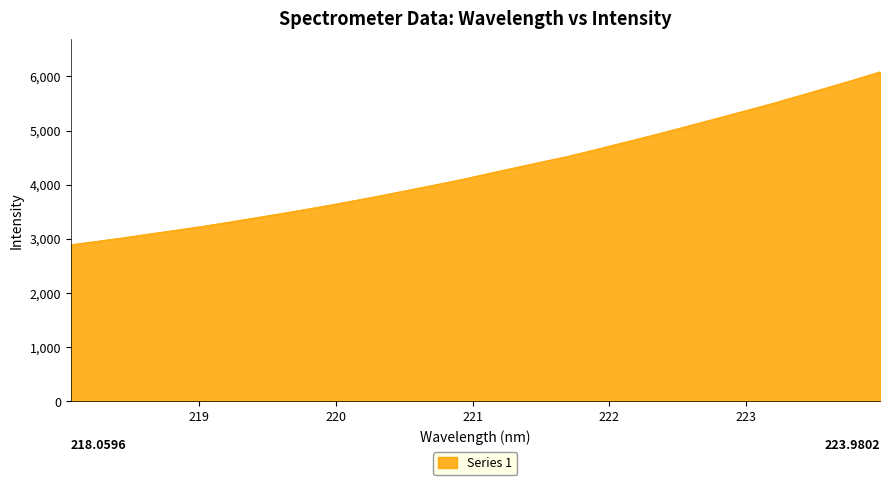

What is the smallest value displayed?

2893.2